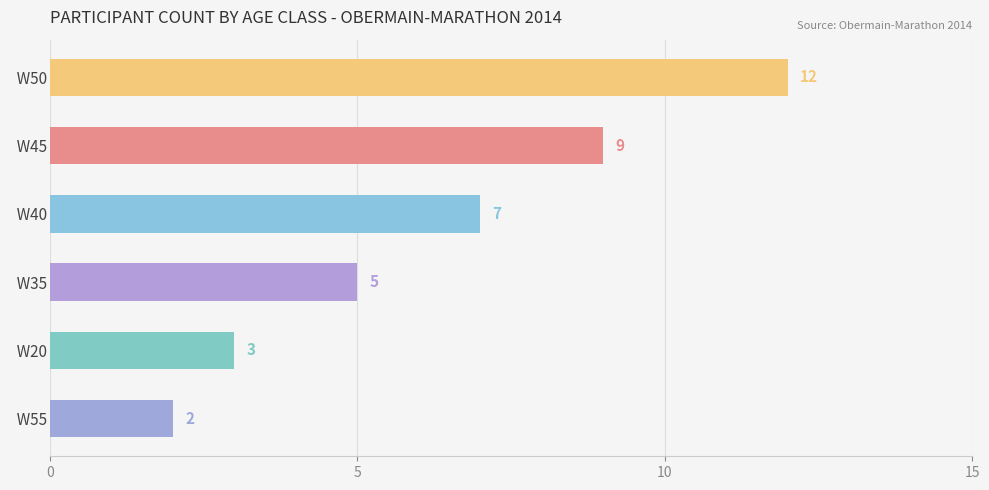

What is the change in value from   W50 to   W40?

-5